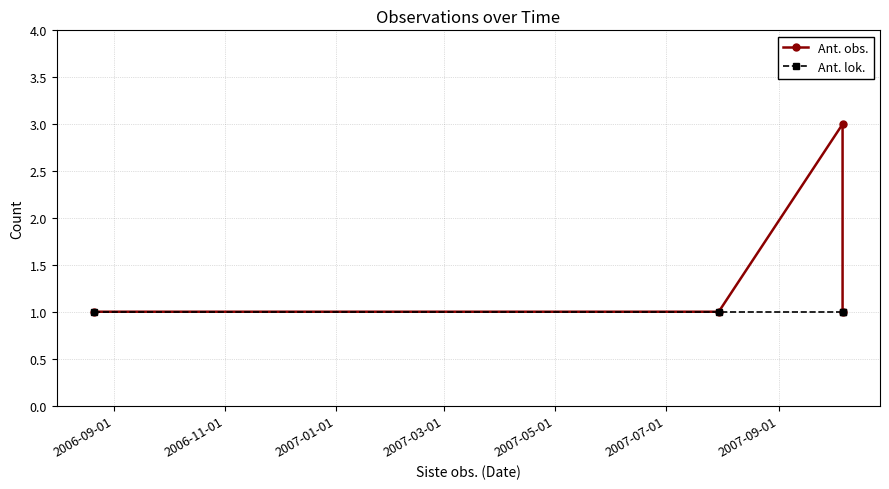

Which series has the largest total across all categories?

Ant. obs.